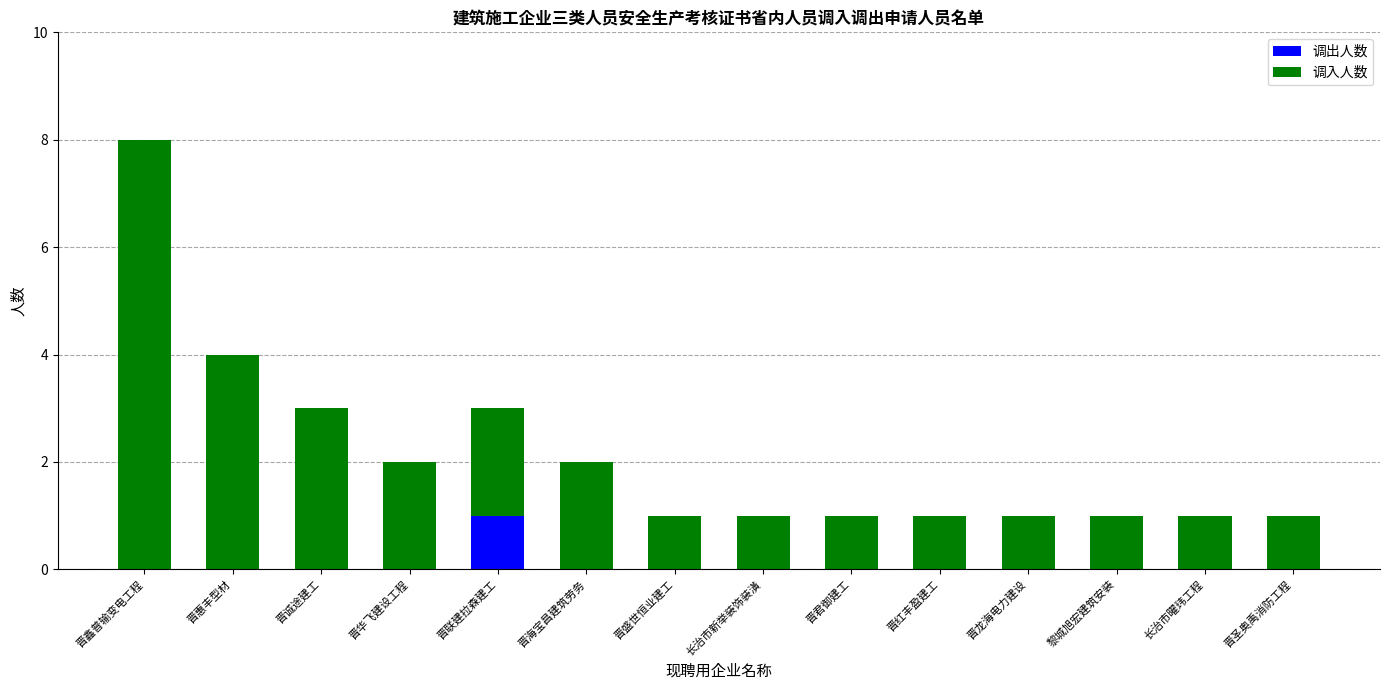

Which category has the highest value in the 调出人数 series?

晋联建拉森建工